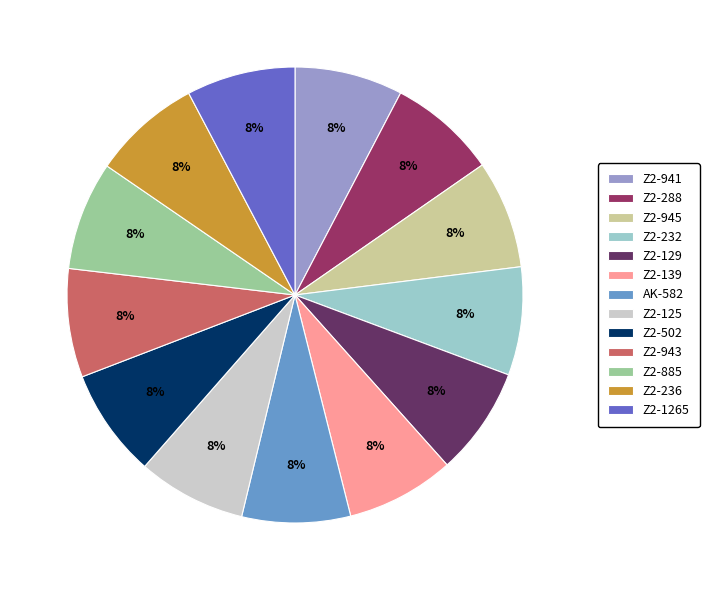

How many slices are in this pie chart?

13